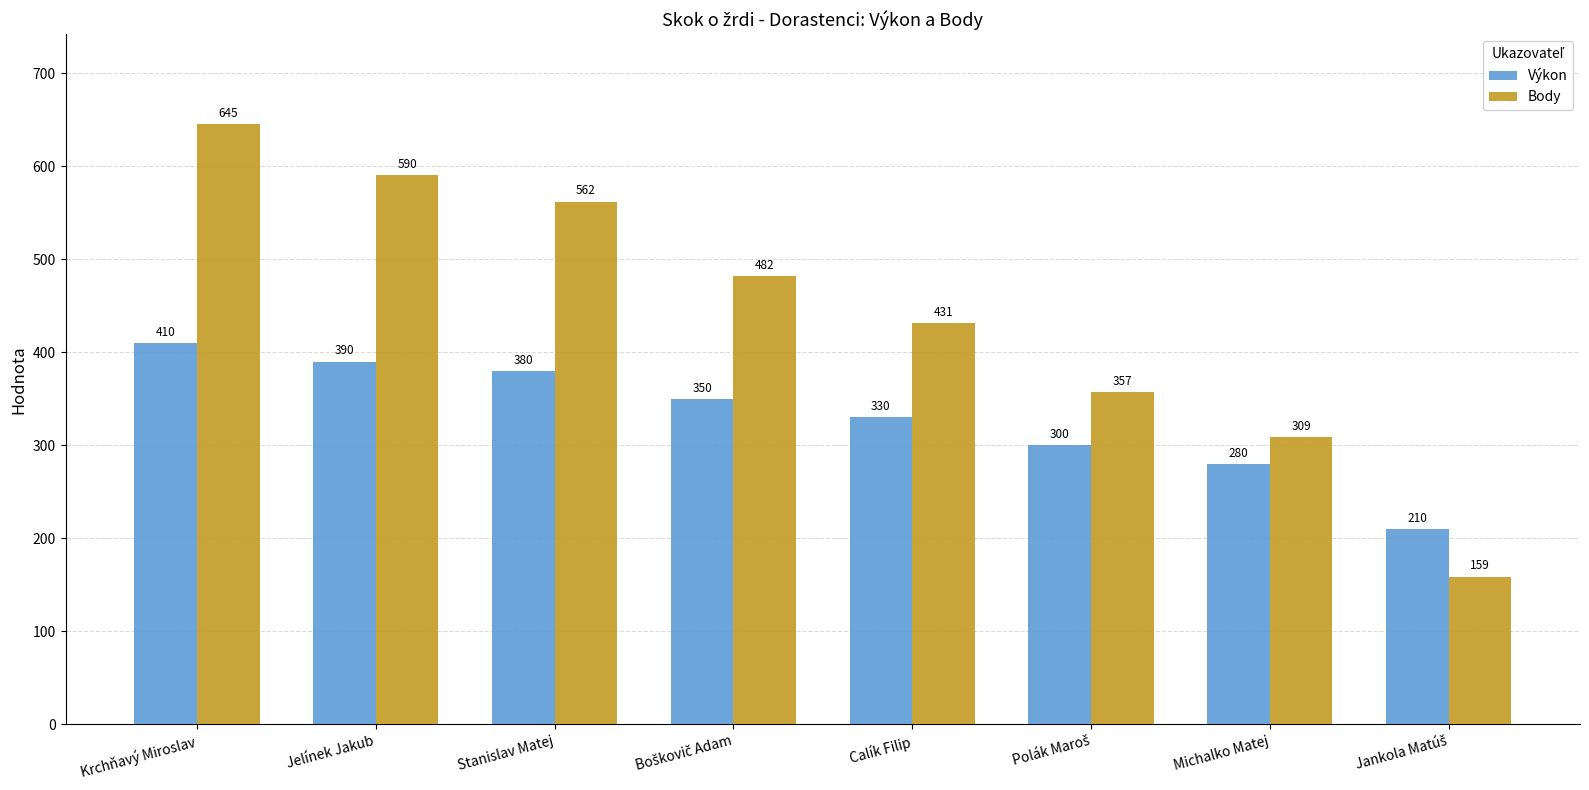

List the series in order of their peak value, lowest first.

Výkon, Body